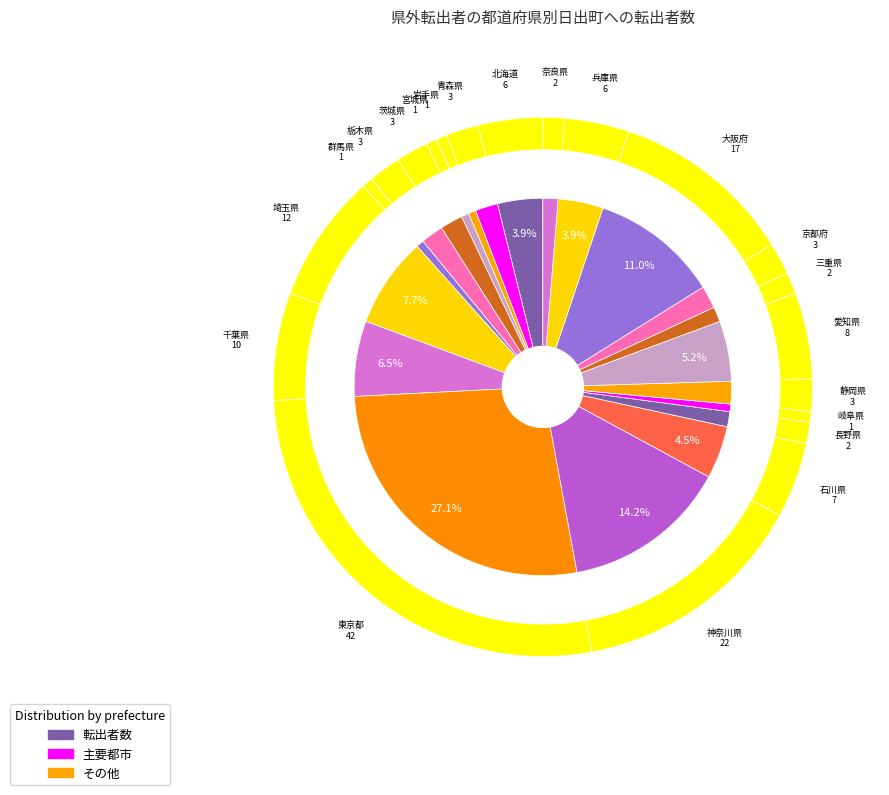

Do 奈良県 and 茨城県 together represent more than half of the pie?

No